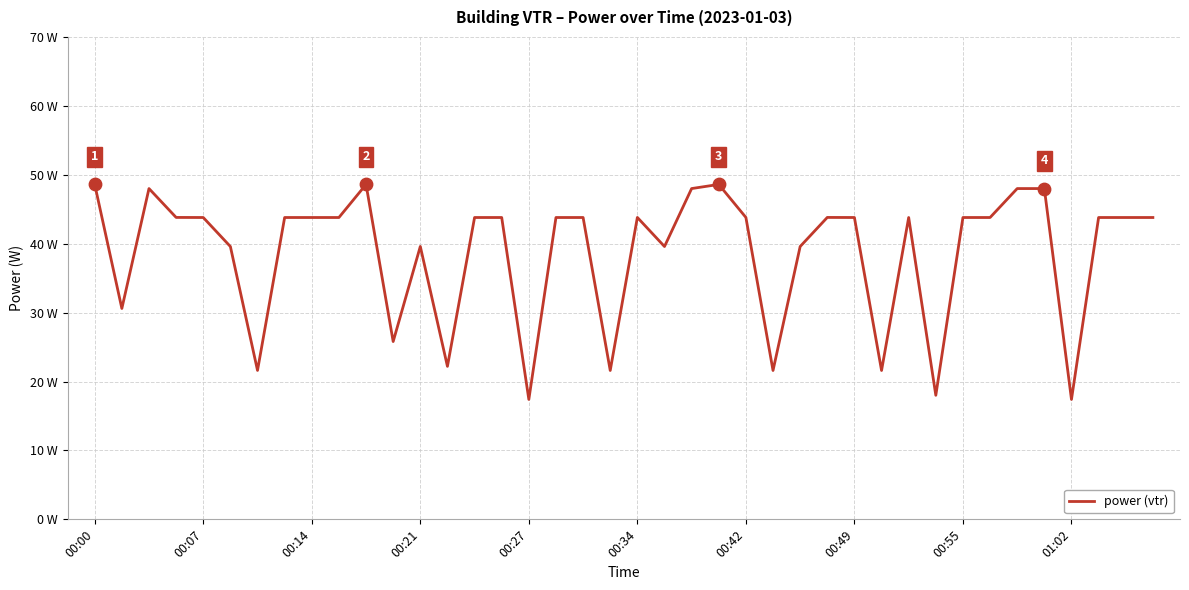

Is this an area chart (filled region under the line)?

No